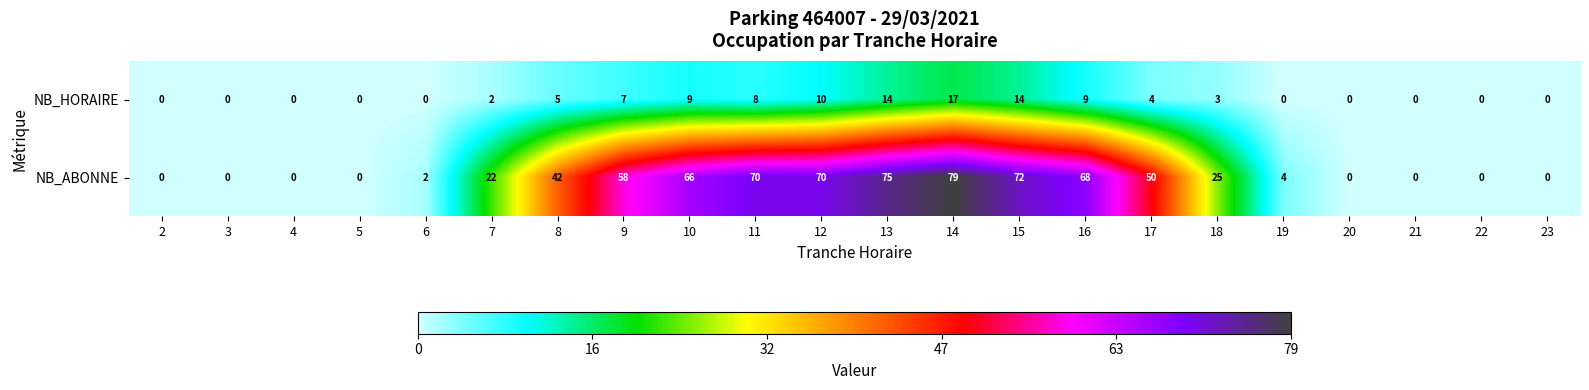

At how many categories does at least one series exceed 35?

10